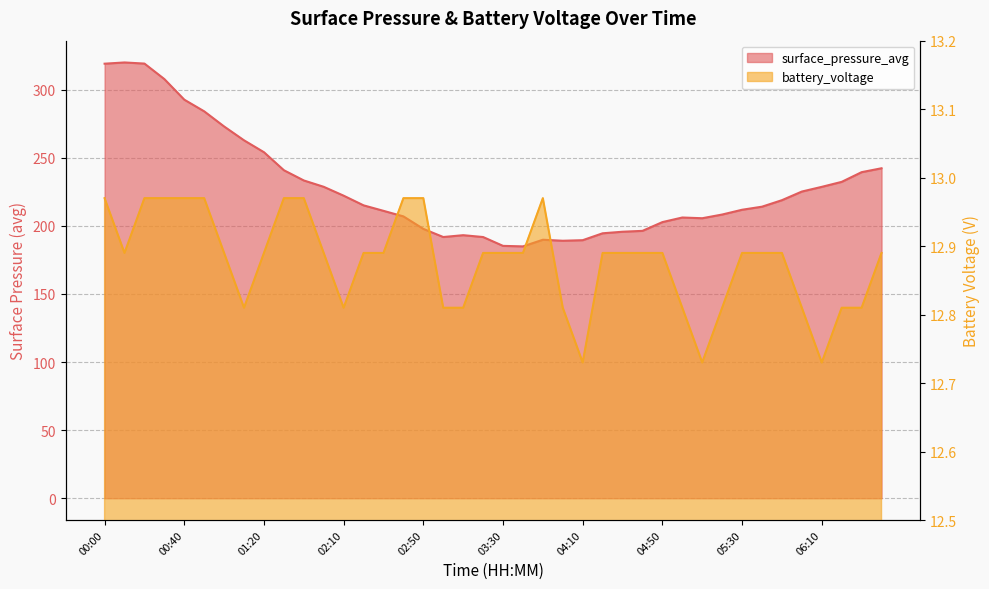

At 05:50, list the series in order from smallest to largest.

battery_voltage, surface_pressure_avg